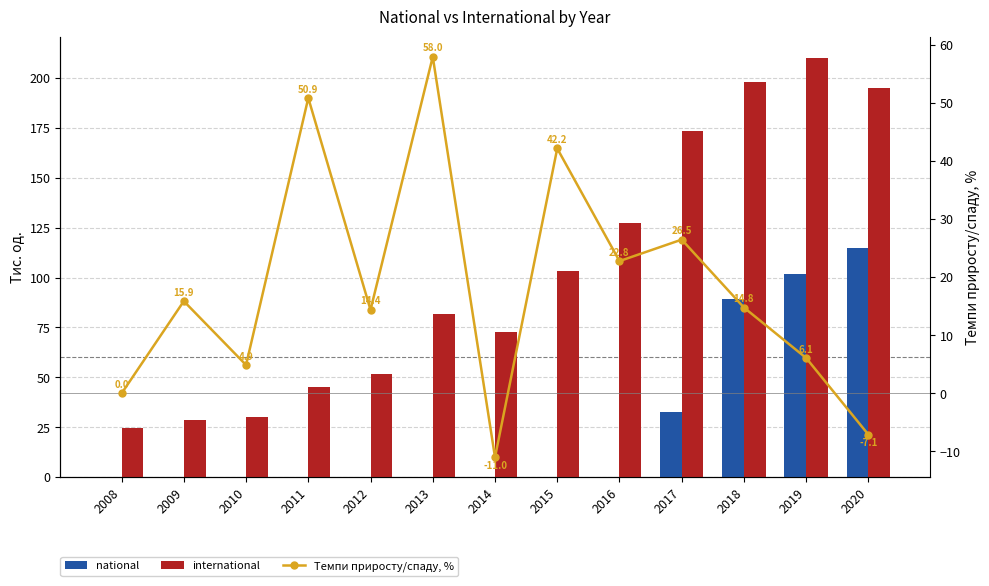

How many values in the national series exceed 0?

4